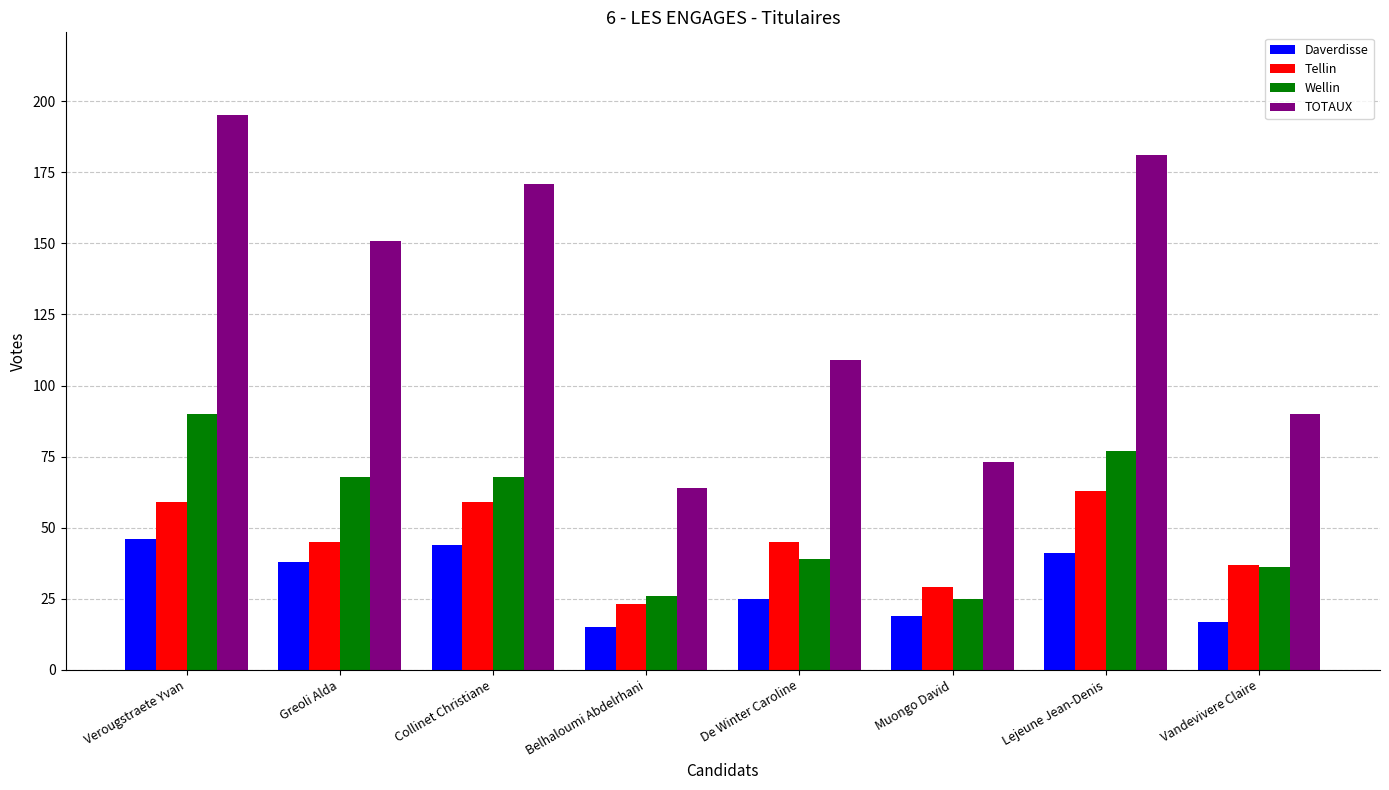

Reading left to right, list all the values displayed in this chart.

Daverdisse: 46	38	44	15	25	19	41	17
Tellin: 59	45	59	23	45	29	63	37
Wellin: 90	68	68	26	39	25	77	36
TOTAUX: 195	151	171	64	109	73	181	90